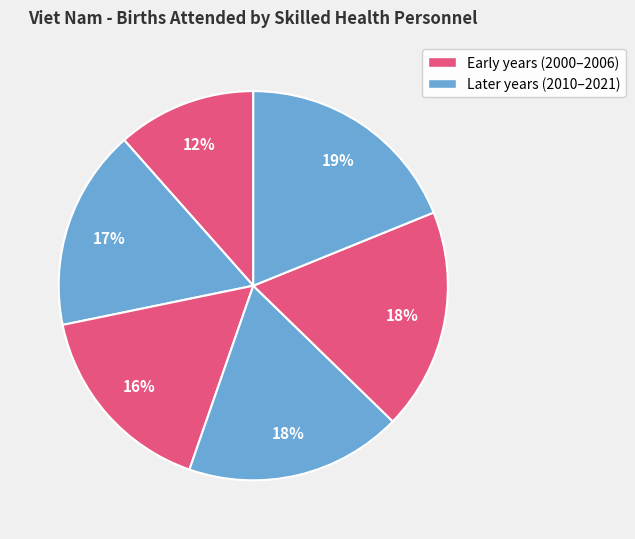

Count the number of slices in the pie.

6